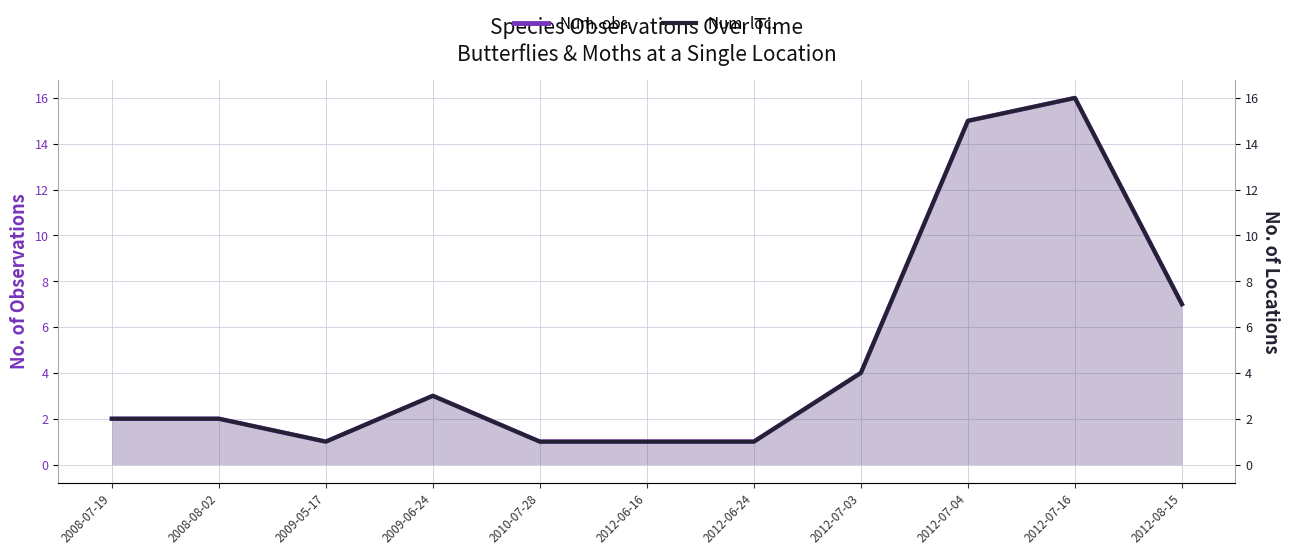

True or false: Num. loc. and Num. obs. intersect in this chart.

False